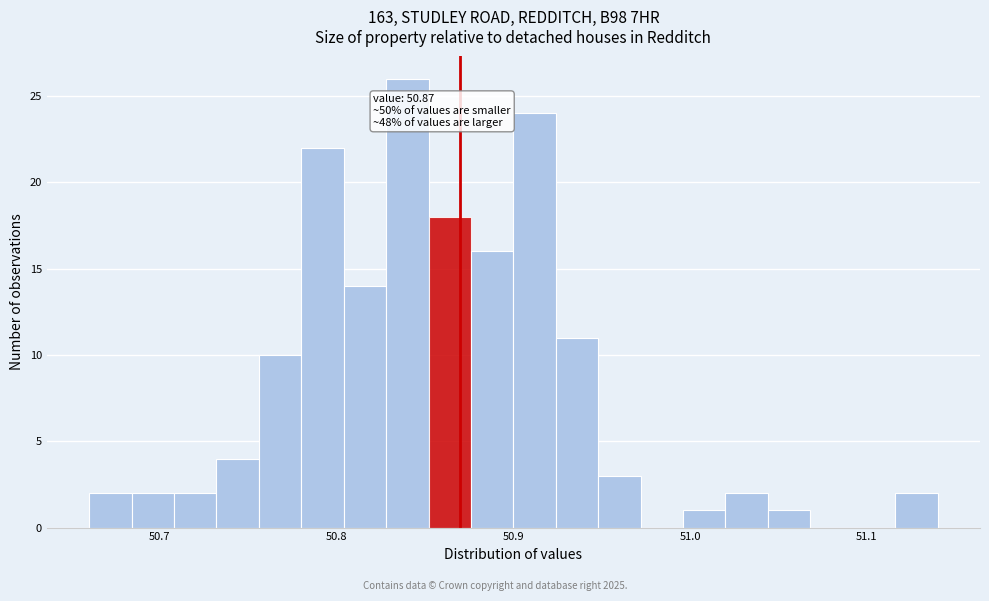

Around what value on the x-axis is the tallest bar? Give the approximate position of its centre, as read against the axis.

50.84